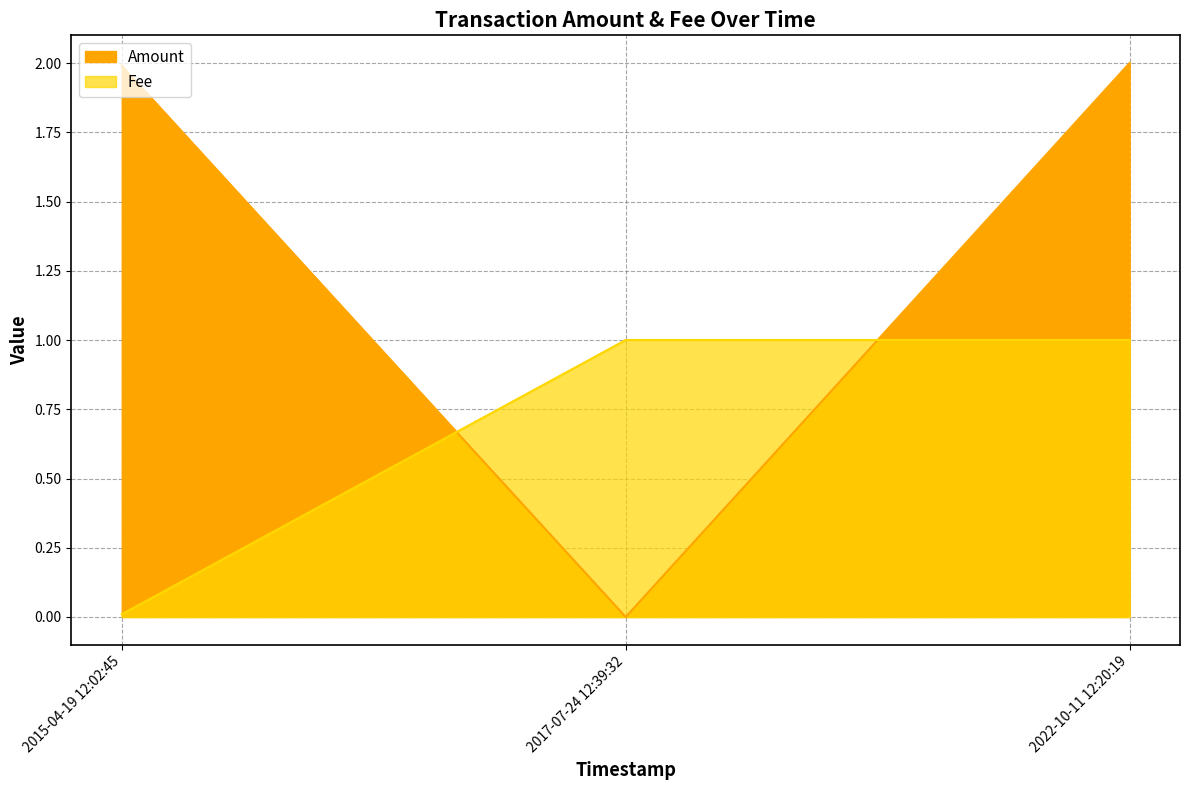

Reading left to right, what are all the values shown in this chart?

Amount: 2015-04-19 12:02:45=2.0	2017-07-24 12:39:32=0.0	2022-10-11 12:20:19=2.0
Fee: 2015-04-19 12:02:45=0.0	2017-07-24 12:39:32=1.0	2022-10-11 12:20:19=1.0